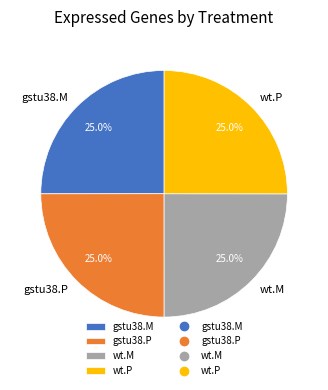

What is the ratio of the value at gstu38.P to the value at gstu38.M?

1.0